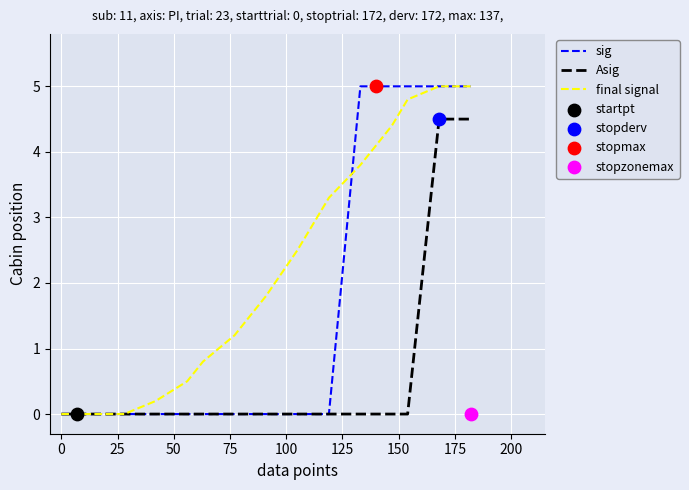

Which series has the largest Y range (max minus min)?

sig